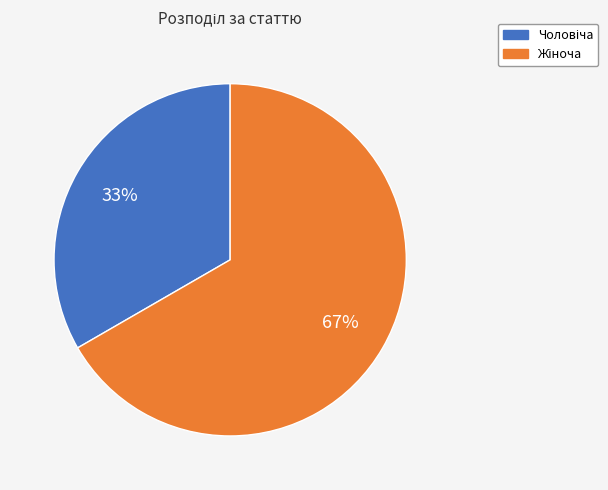

To the nearest percent, what is the average slice percentage?

50%